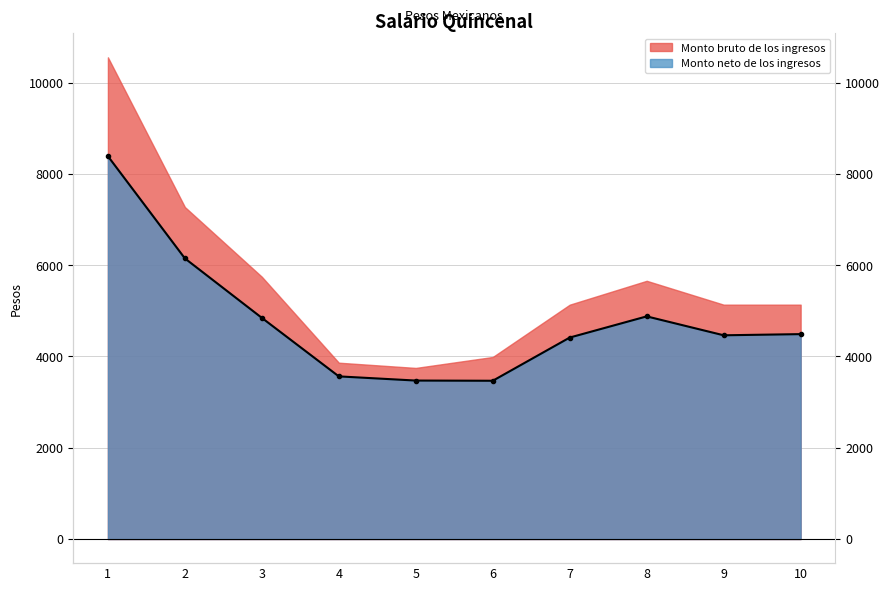

At which category does the data reach its first local peak?

8